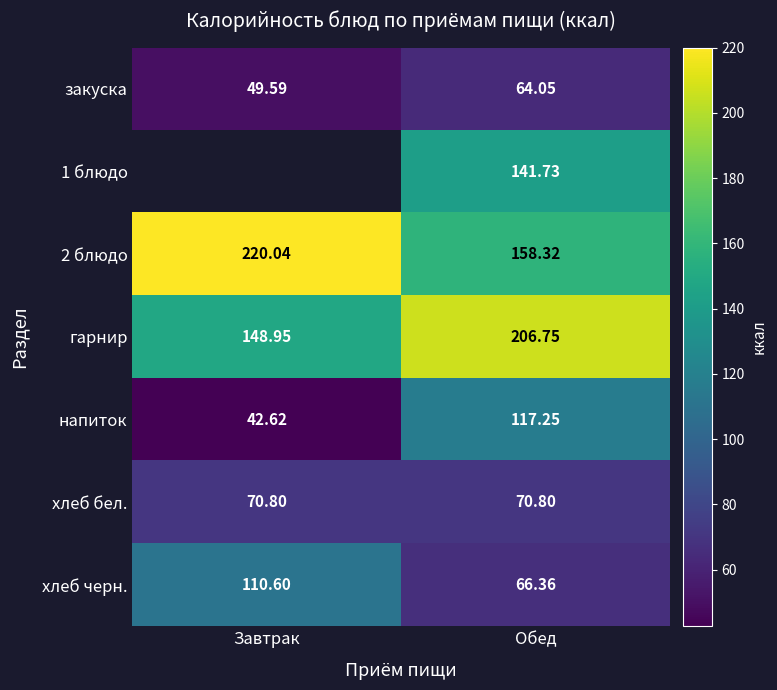

List the labels in order of 2 блюдо value, smallest first.

Обед, Завтрак